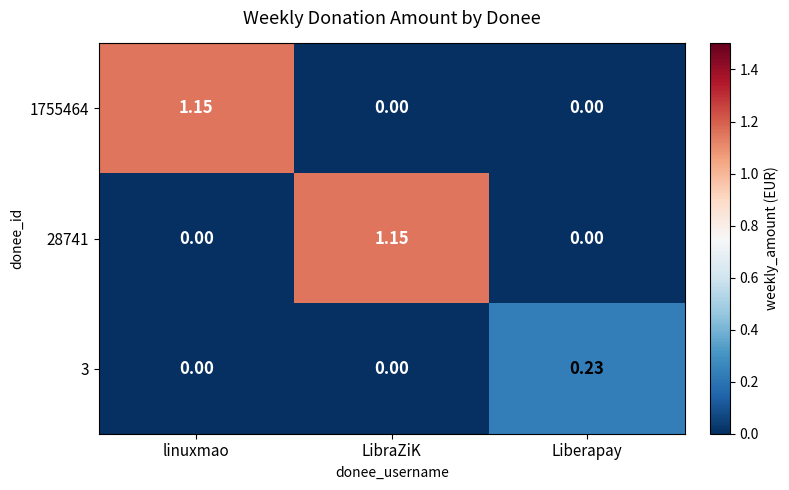

Is the value of 3 at Liberapay greater than the value of 1755464 at linuxmao?

No